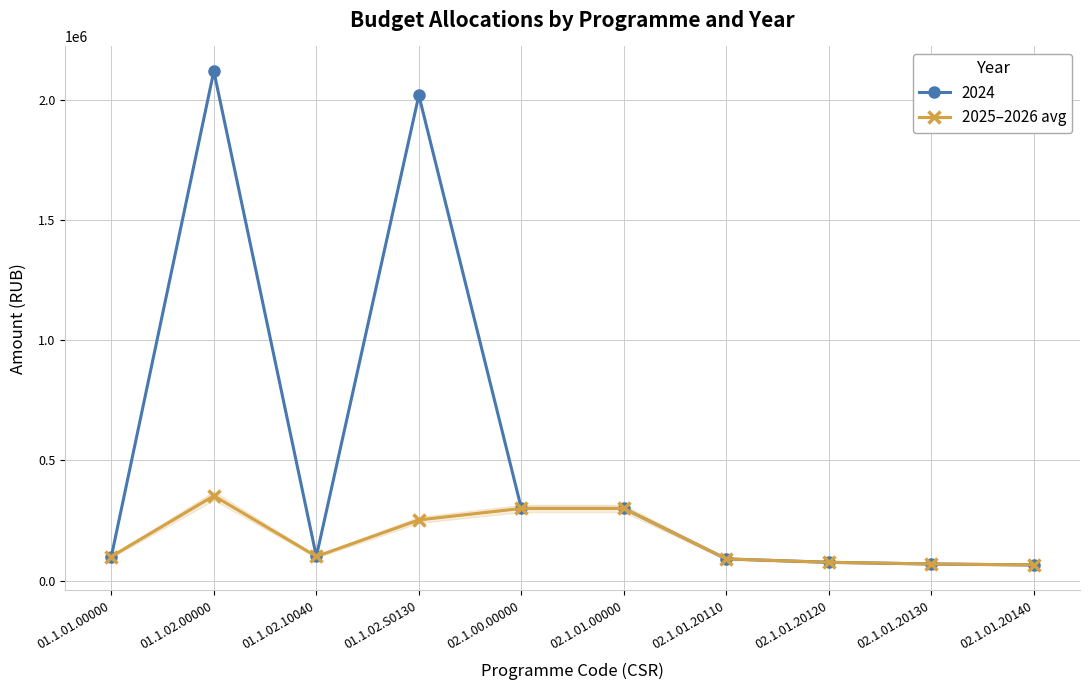

Approximately how many times larger is the value at 02.1.01.00000 compared to 02.1.01.20110?

3.3